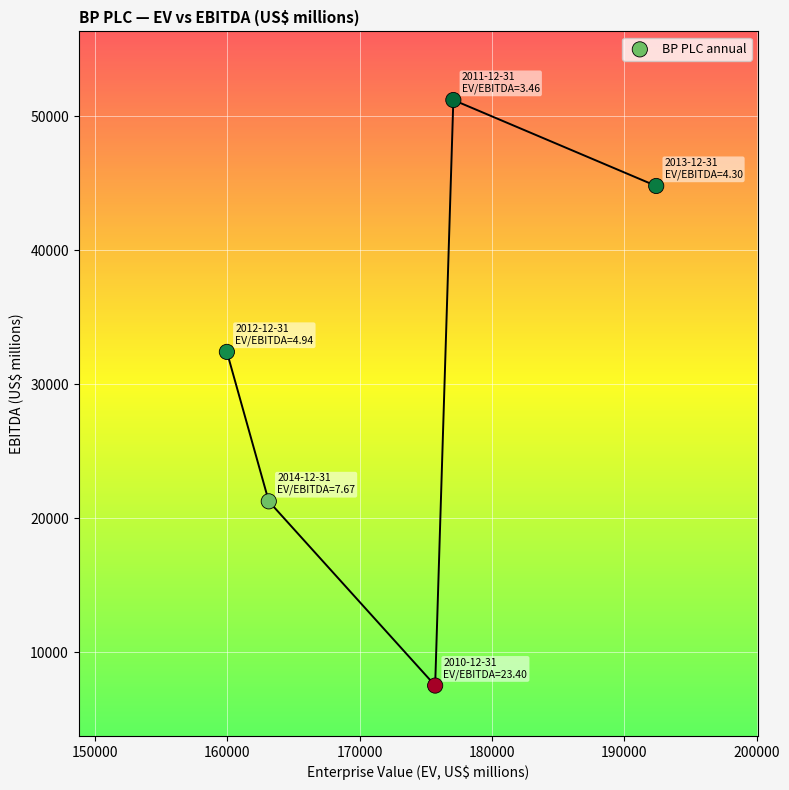

What Y value in the scatter plot is closest to 29362?

32415